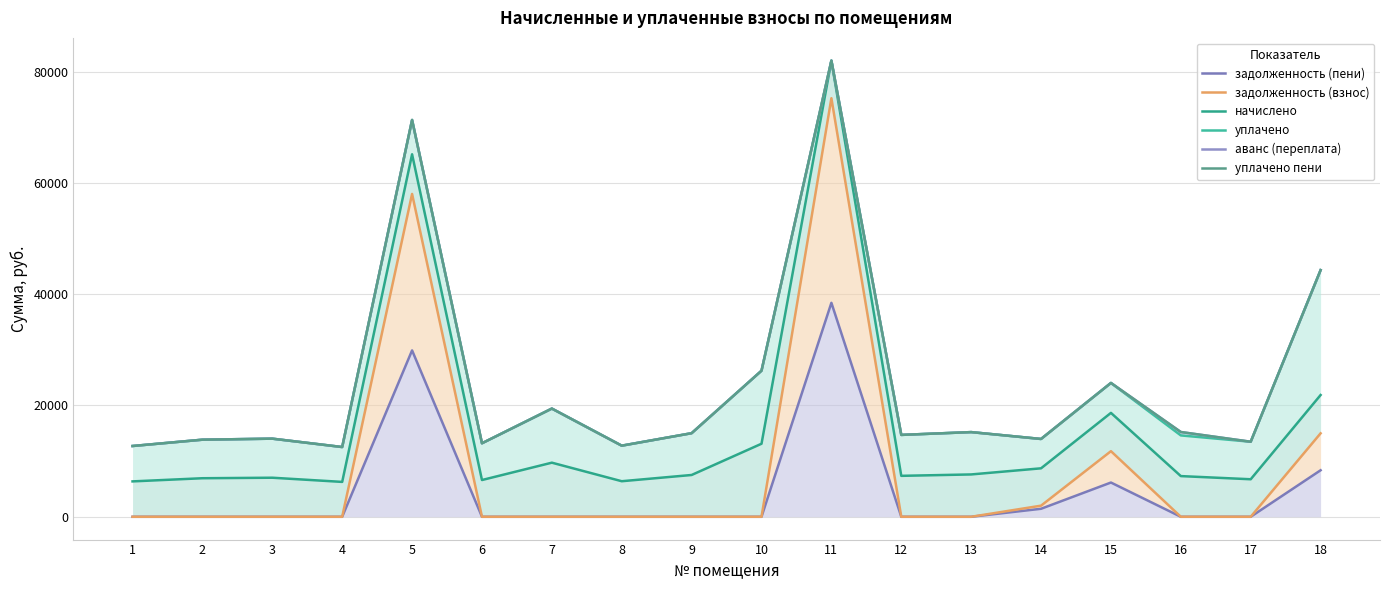

The value of уплачено пени at 13 is 15216.8. True or false?

True